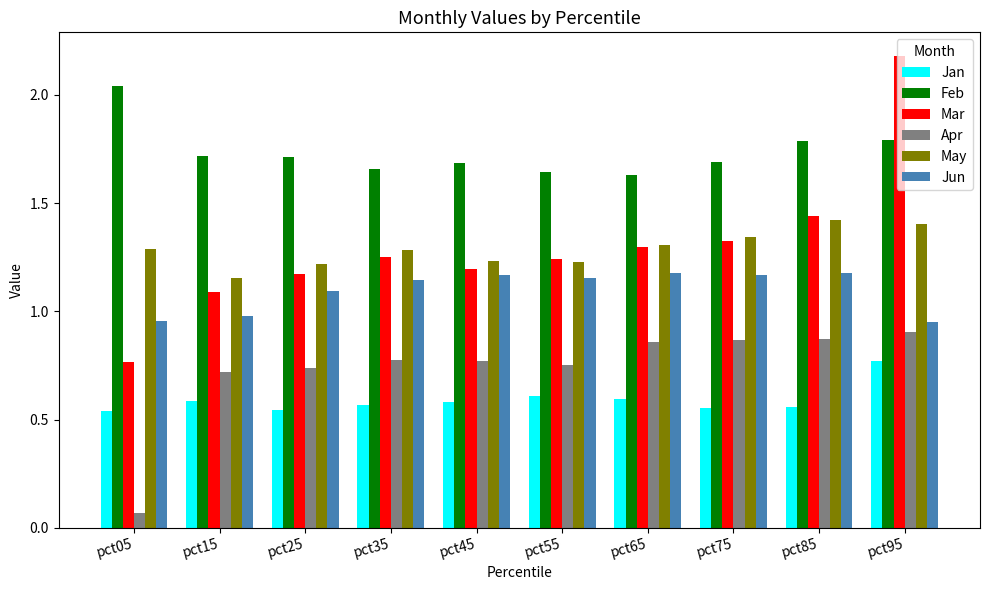

Between pct45 and pct75, which series saw the biggest shift?

Mar